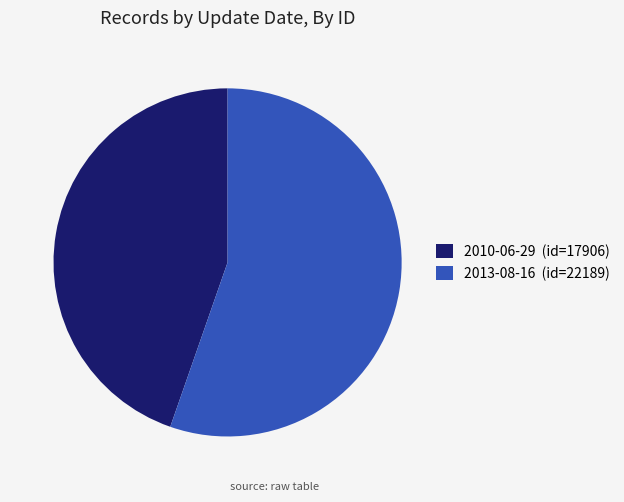

Is the sum of 2013-08-16 (id=22189) and 2010-06-29 (id=17906) greater than half?

Yes